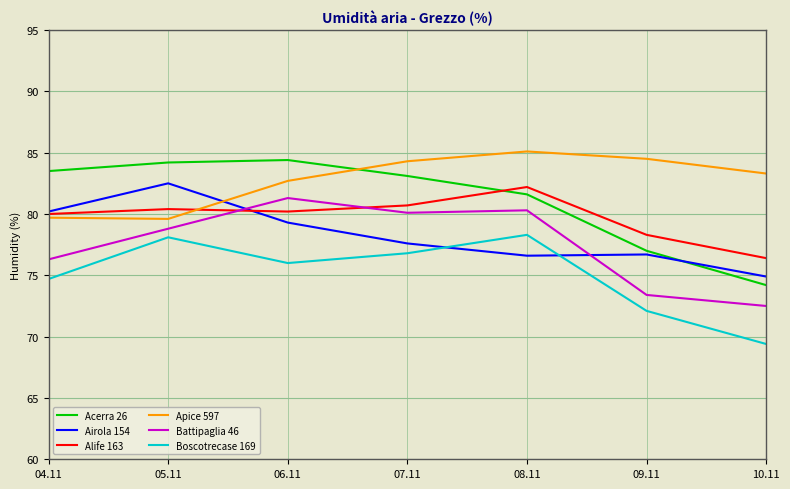

The Battipaglia 46 series shows 121.3 at 10.11. True or false?

False